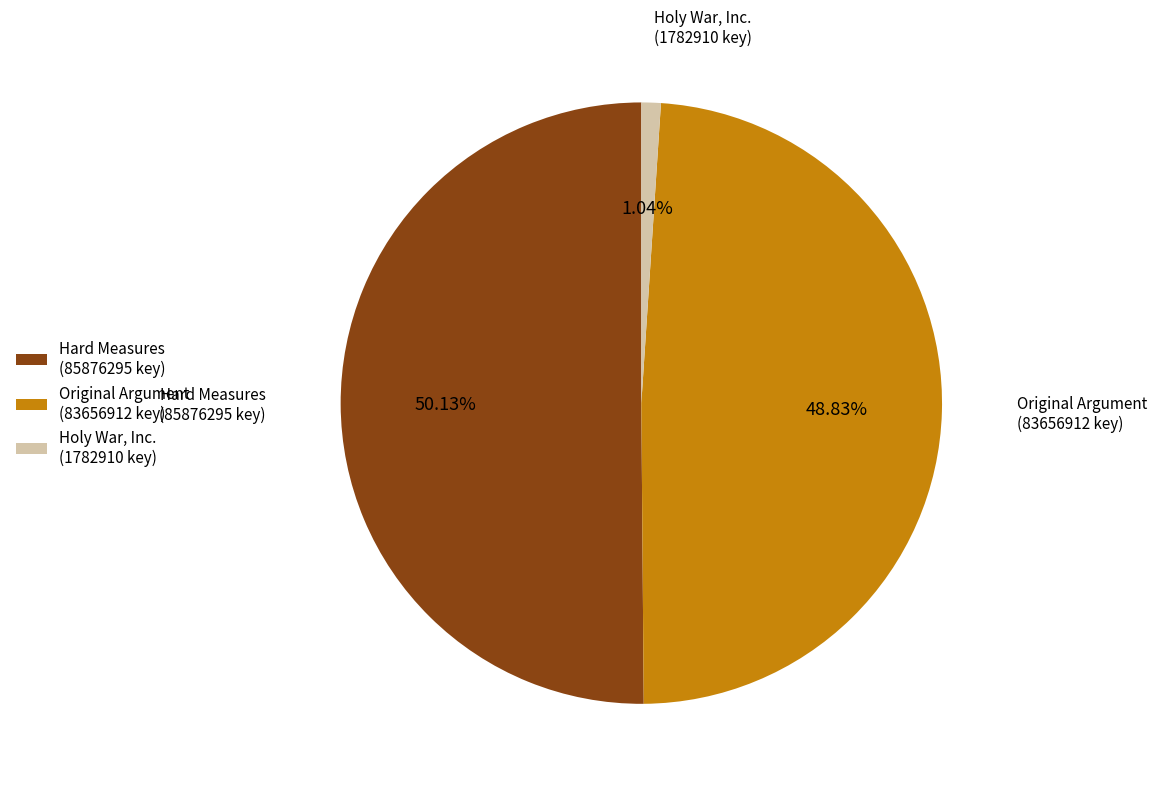

Is the sum of Original Argument (83656912 key) and Hard Measures (85876295 key) greater than half?

Yes